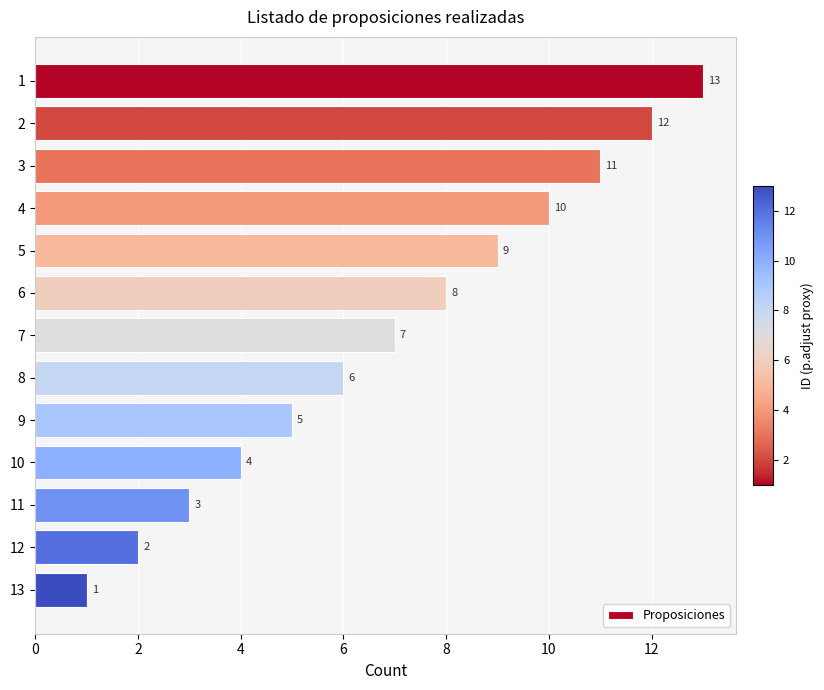

Is it true that the value at 8 is 2?

False